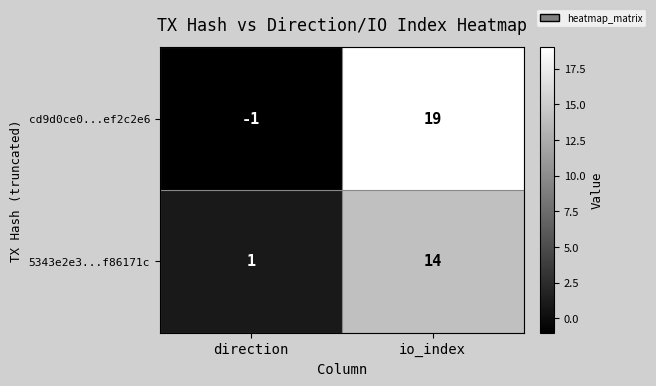

At how many categories does at least one series exceed 13?

1